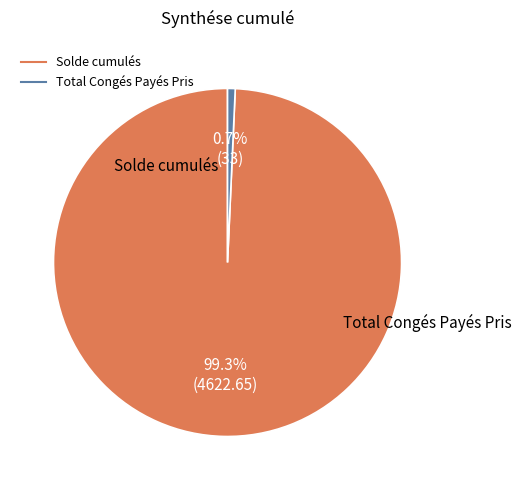

To the nearest percent, what percentage of the pie is Solde cumulés?

99%